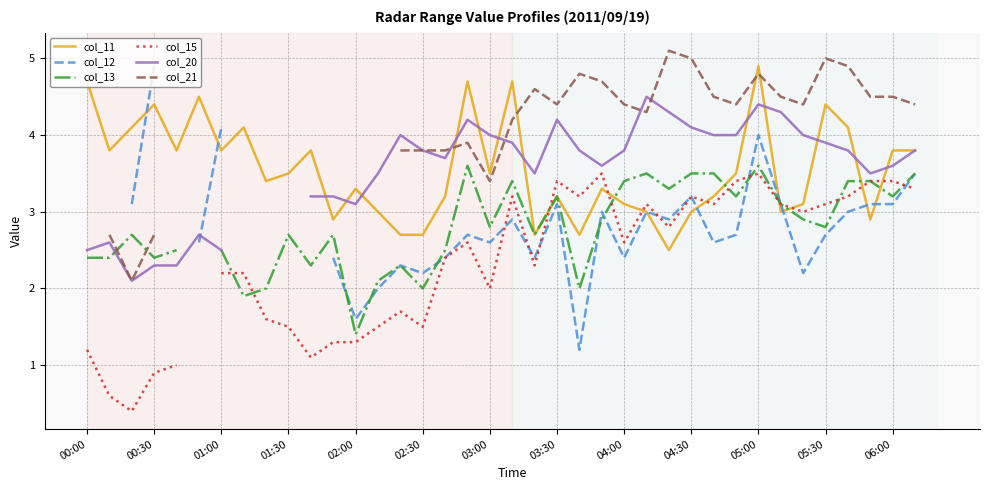

The value of col_13 at 19 is 2.3. True or false?

False